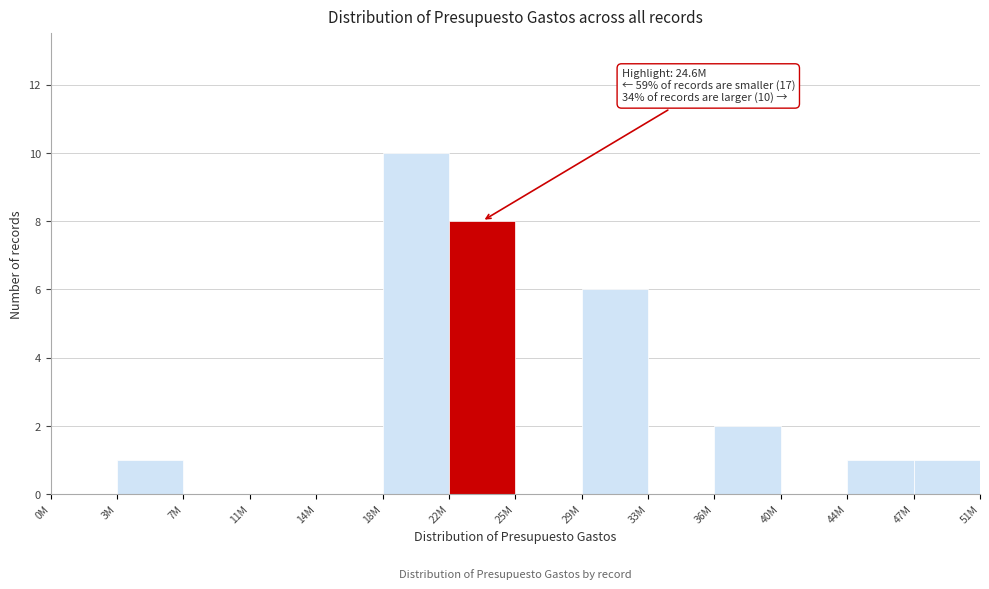

Reading left to right, transcribe all the data shown in this chart.

0M=0	3M=1	7M=0	11M=0	14M=0	18M=10	22M=8	25M=0	29M=6	33M=0	36M=2	40M=0	44M=1	47M=1